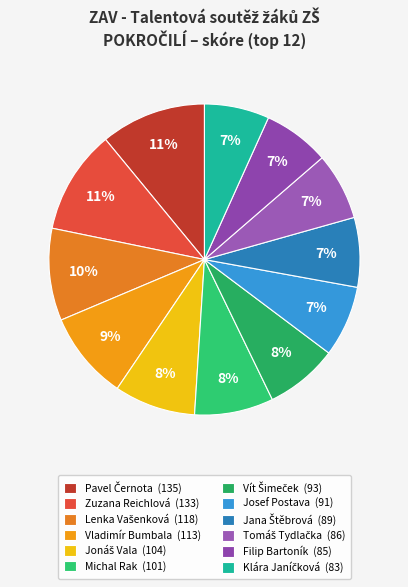

Is the sum of Josef Postava and Tomáš Tydlačka greater than half?

No